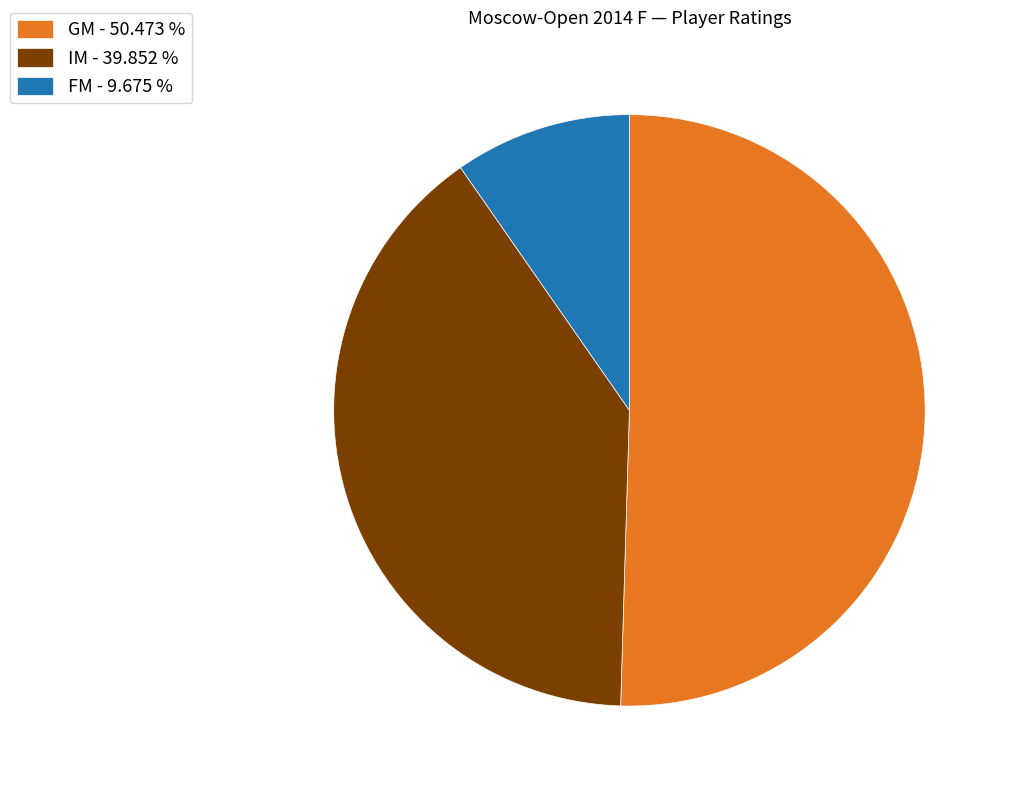

Combined, do IM - 39.852 % and FM - 9.675 % account for over 50%?

No